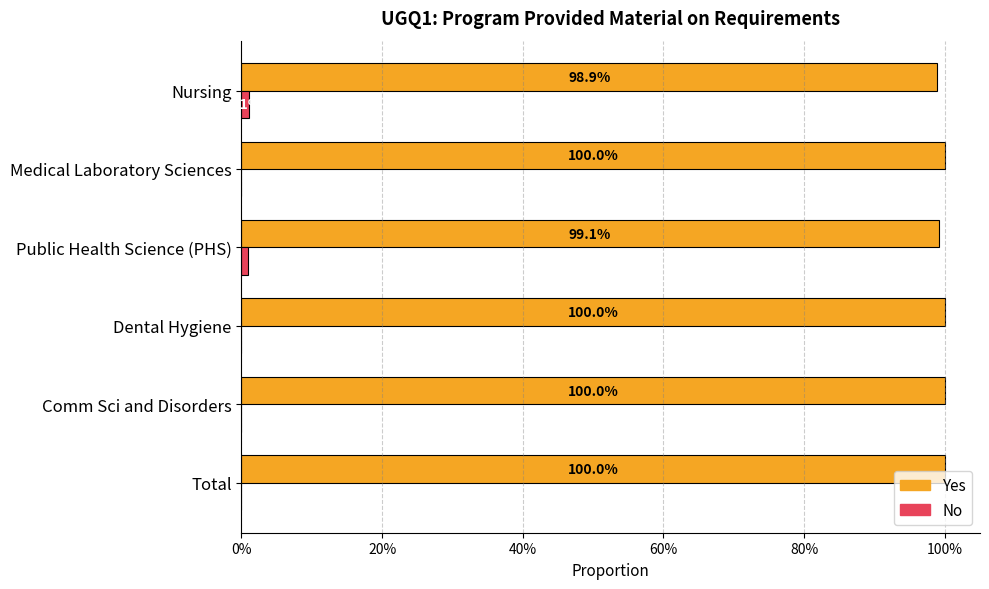

Rank the series by their average value, from lowest to highest.

No, Yes